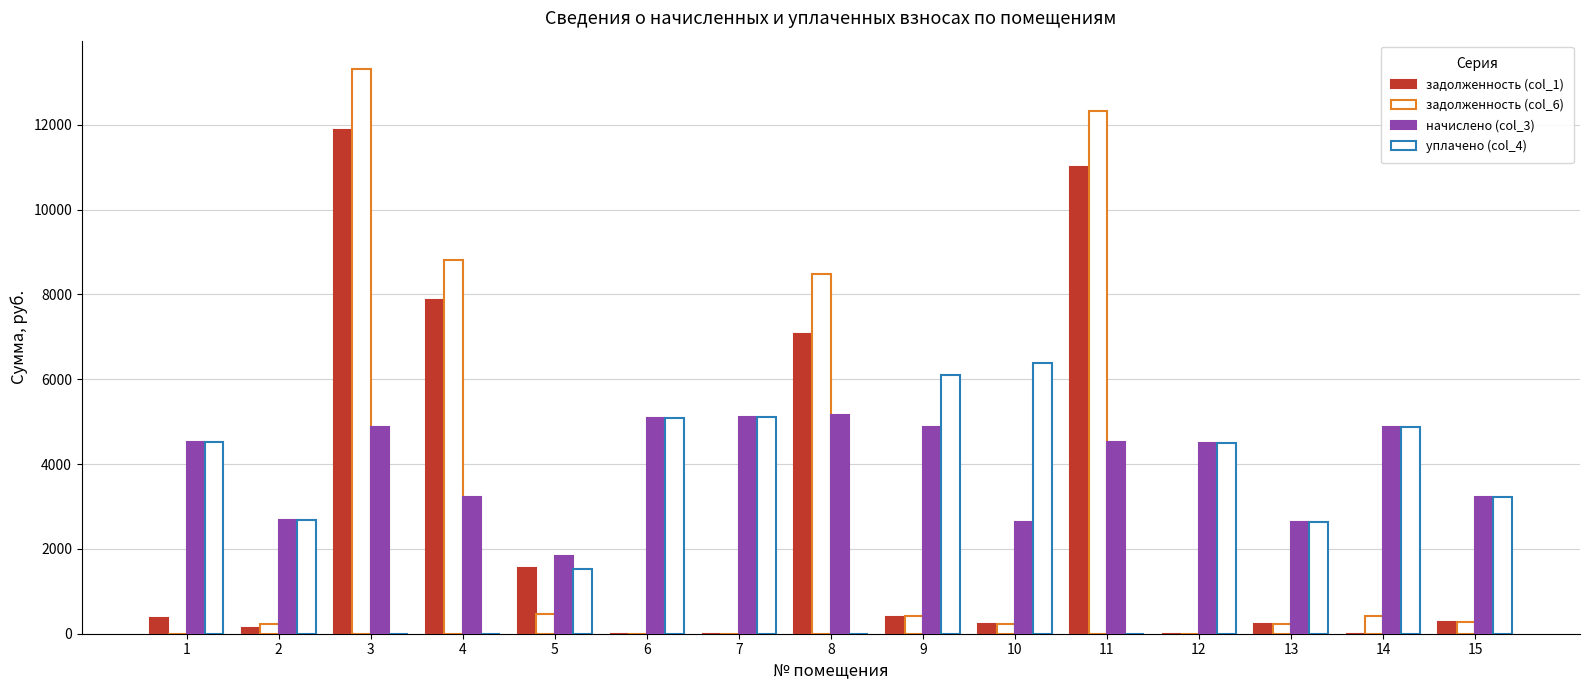

How many data points does each series have?

15